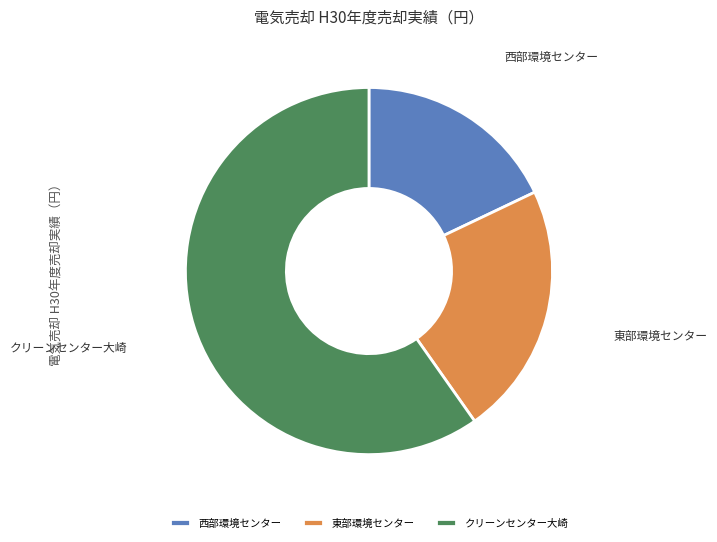

Which has a higher value, 東部環境センター or 西部環境センター?

東部環境センター